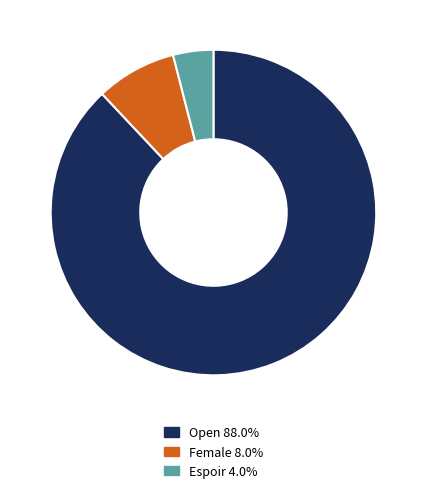

How many segments does this pie chart have?

3